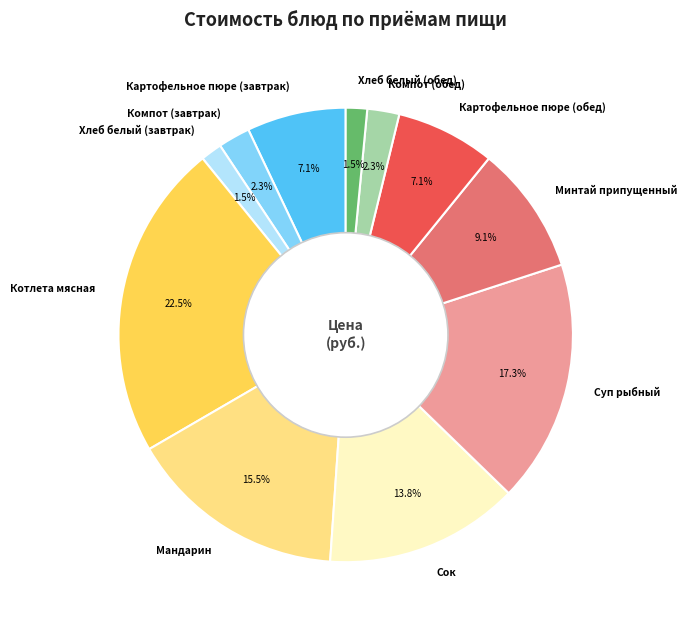

How many segments does this pie chart have?

11